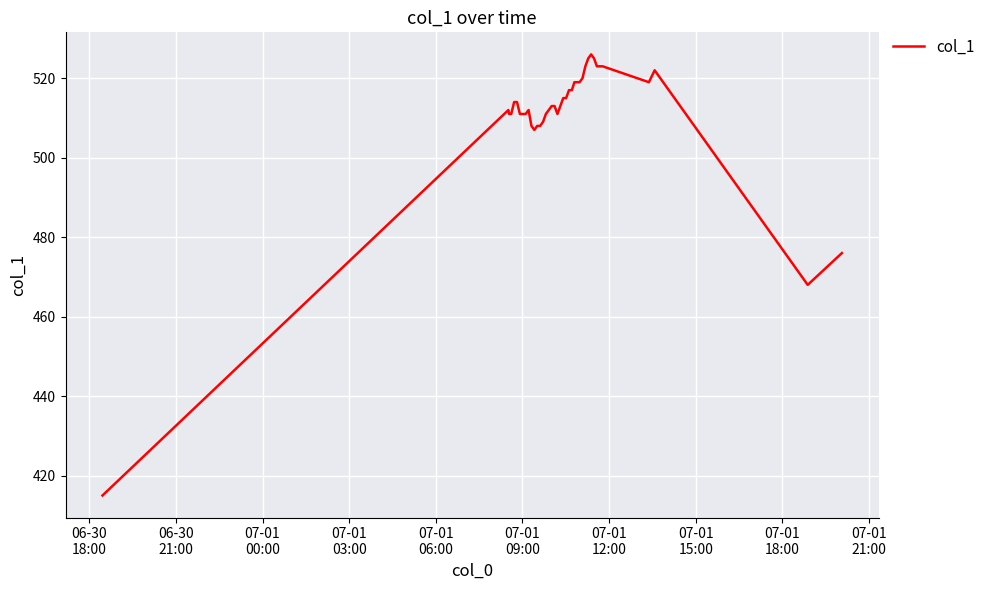

What is the greatest value displayed?

526